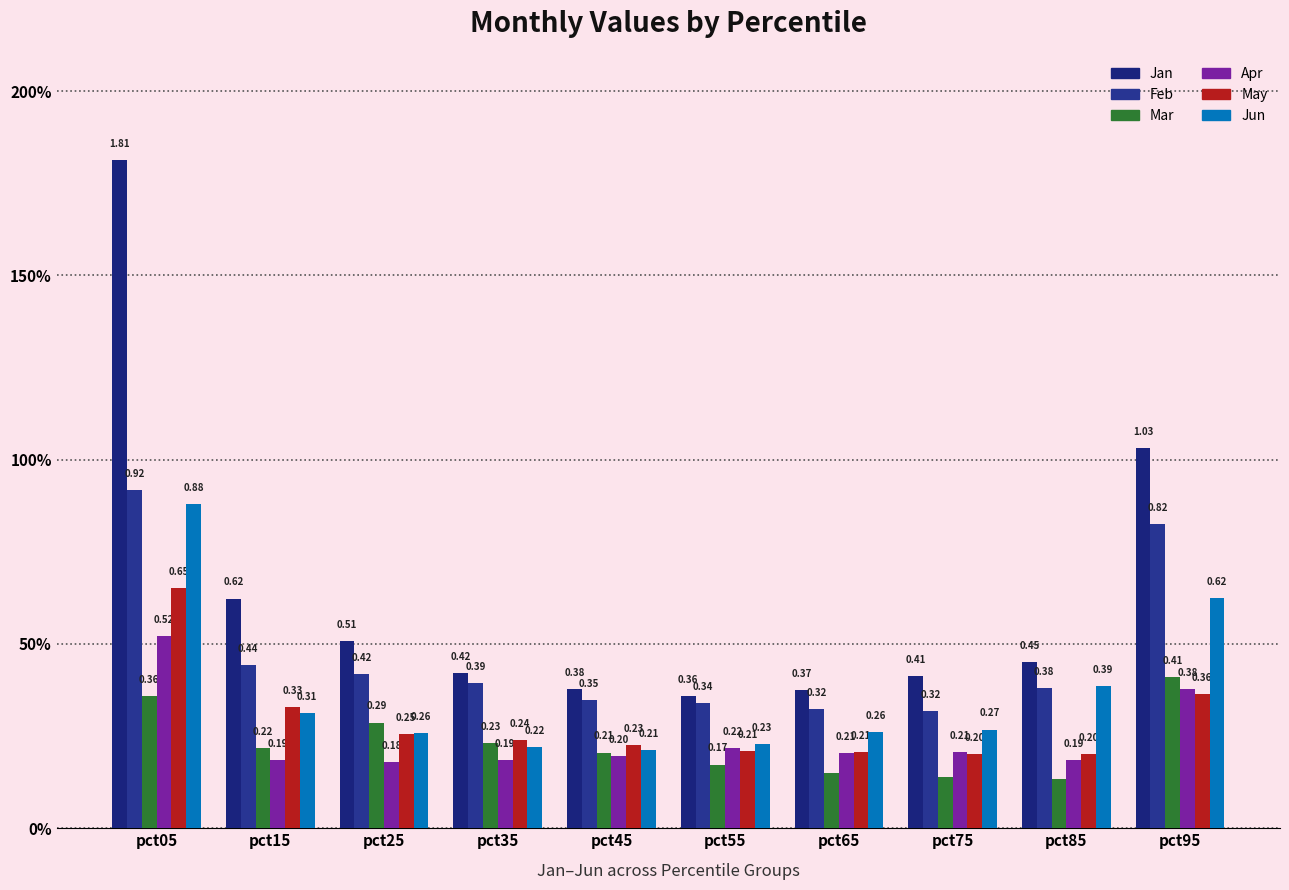

Rank the categories by May value from highest to lowest.

pct05, pct95, pct15, pct25, pct35, pct45, pct55, pct65, pct85, pct75